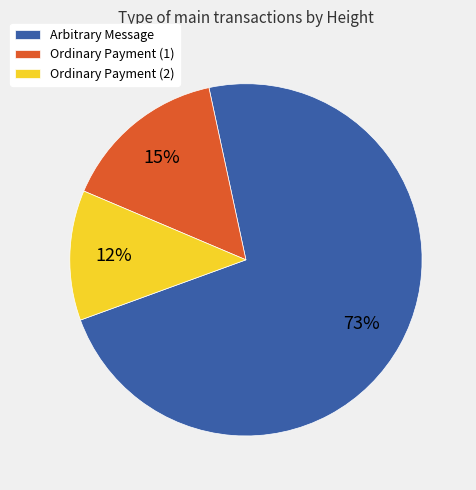

What is the majority slice?

Arbitrary Message